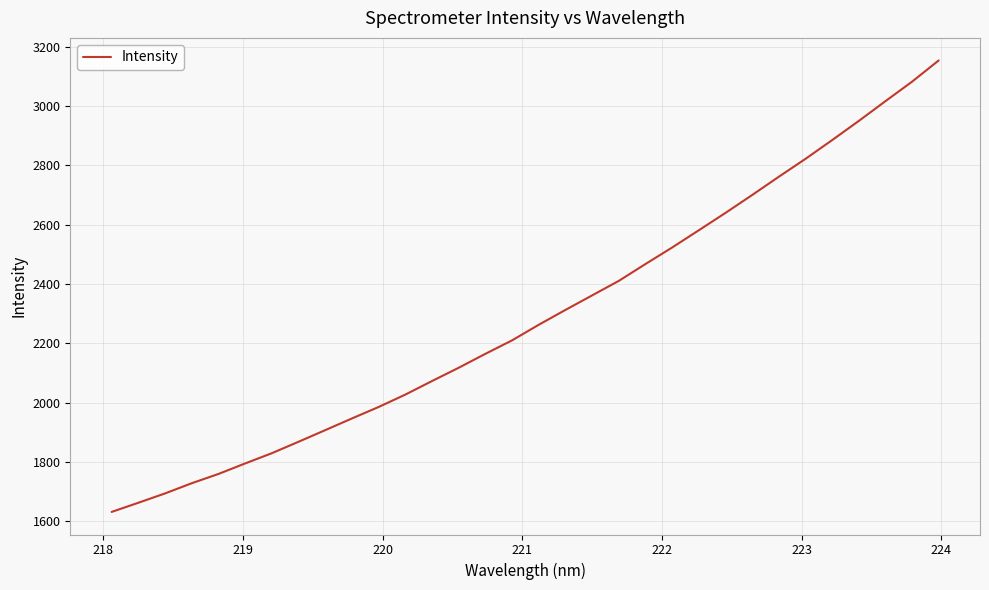

What is the difference between the maximum and minimum values?

1521.3